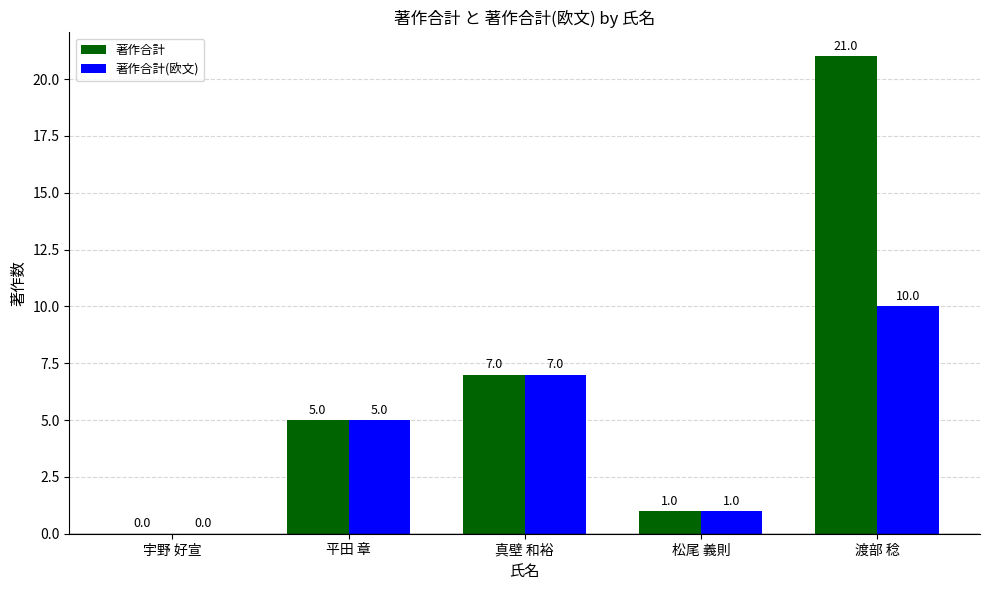

Where is 著作合計(欧文) nearest to the value 5?

平田 章